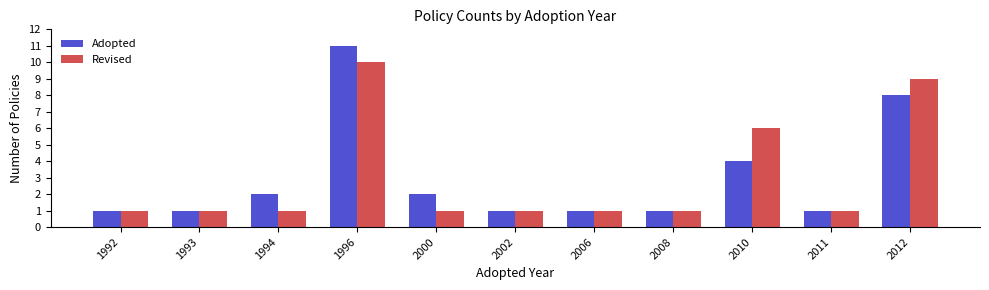

Reading right to left, what are all the values shown in this chart?

Adopted: 2012=8	2011=1	2010=4	2008=1	2006=1	2002=1	2000=2	1996=11	1994=2	1993=1	1992=1
Revised: 2012=9	2011=1	2010=6	2008=1	2006=1	2002=1	2000=1	1996=10	1994=1	1993=1	1992=1